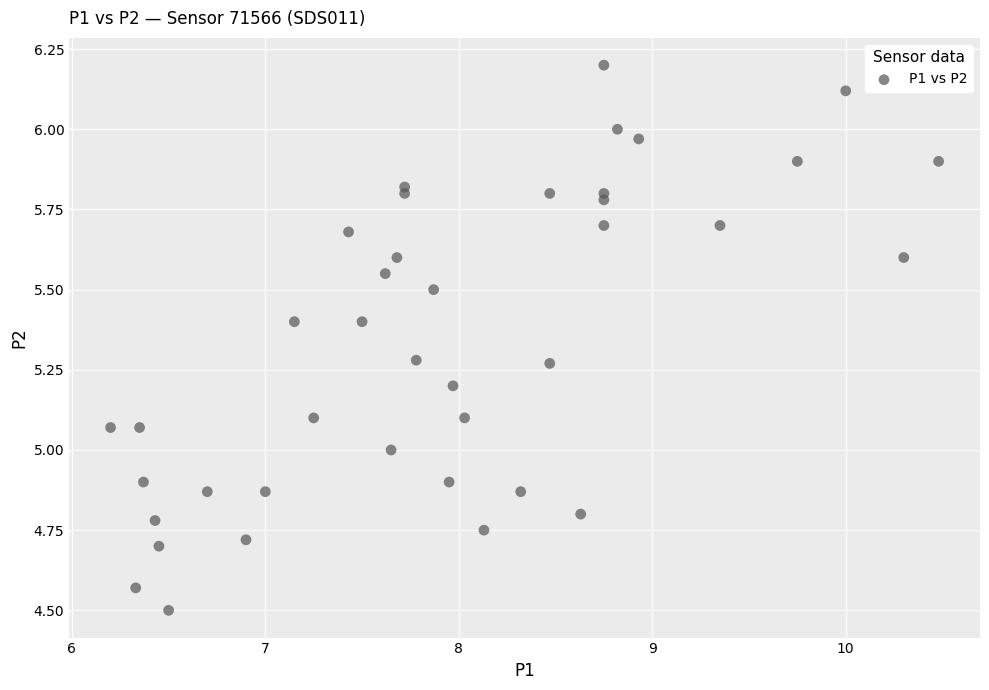

What is the range of Y values (max minus min)?

1.7